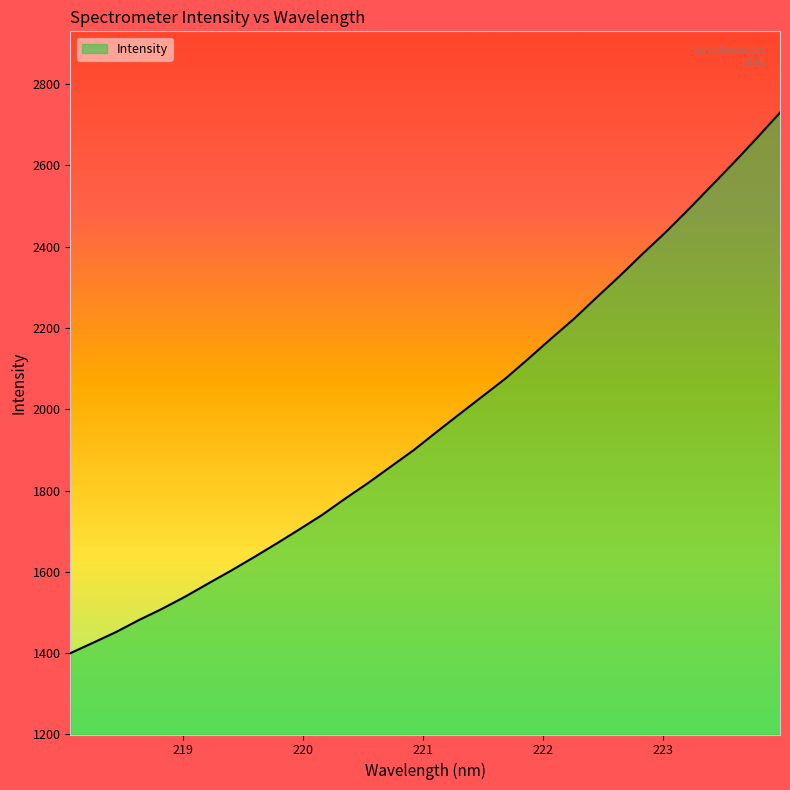

What is the minimum value shown in the chart?

1400.0